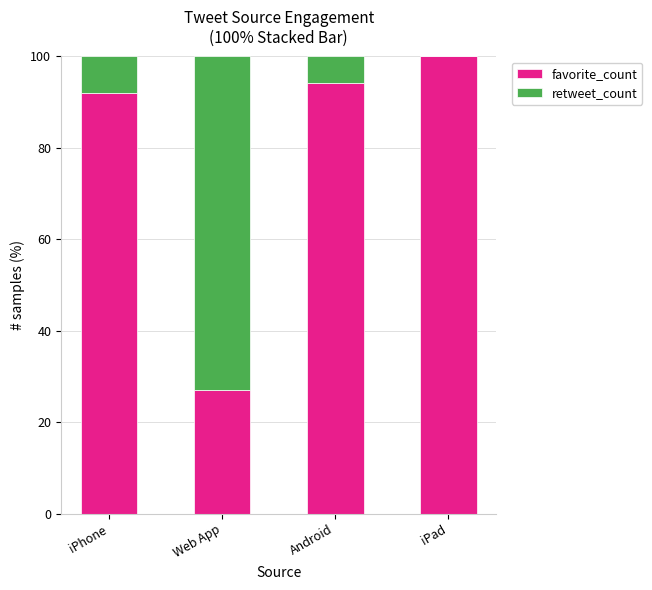

What is the total value across all series at Android?

100.0